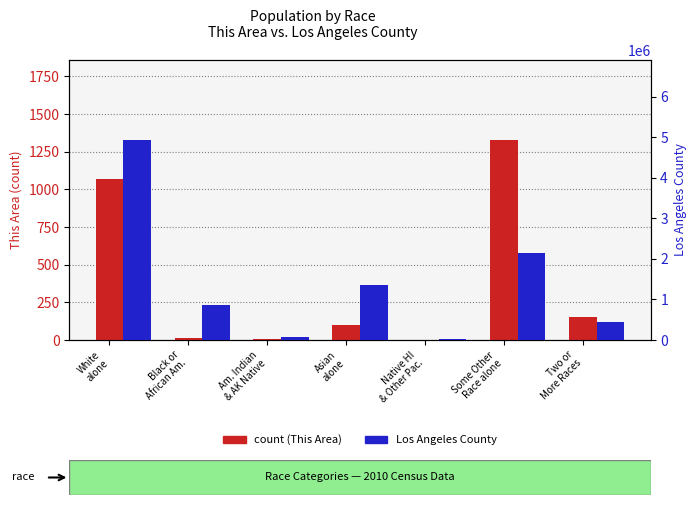

Which category has the highest value across all series?

White
alone